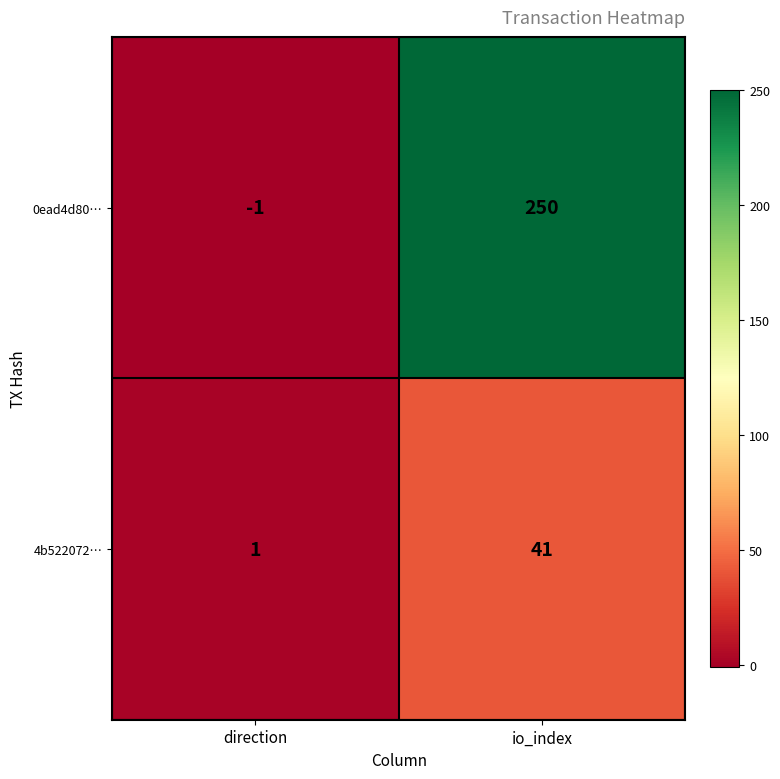

What is the maximum value shown in the chart?

250